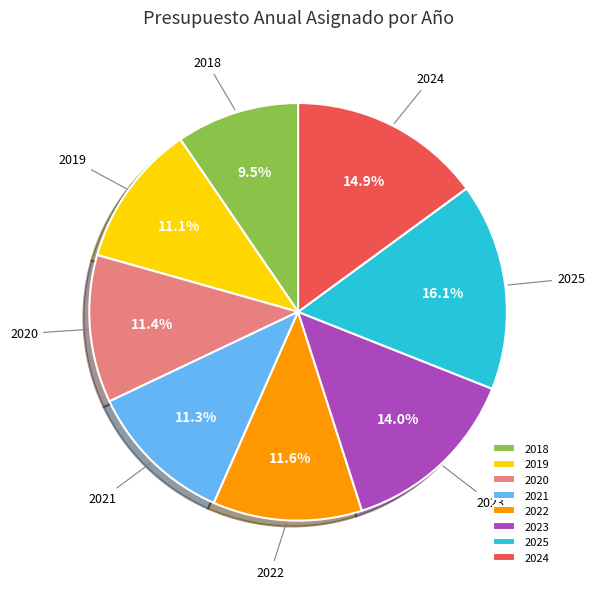

Combined, do 2025 and 2021 account for over 50%?

No